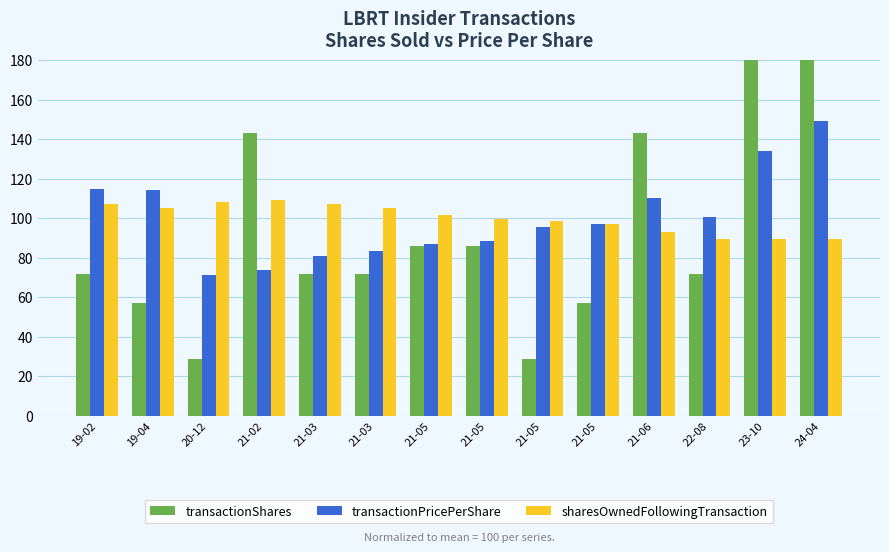

Where is transactionPricePerShare nearest to the value 110?

21-06